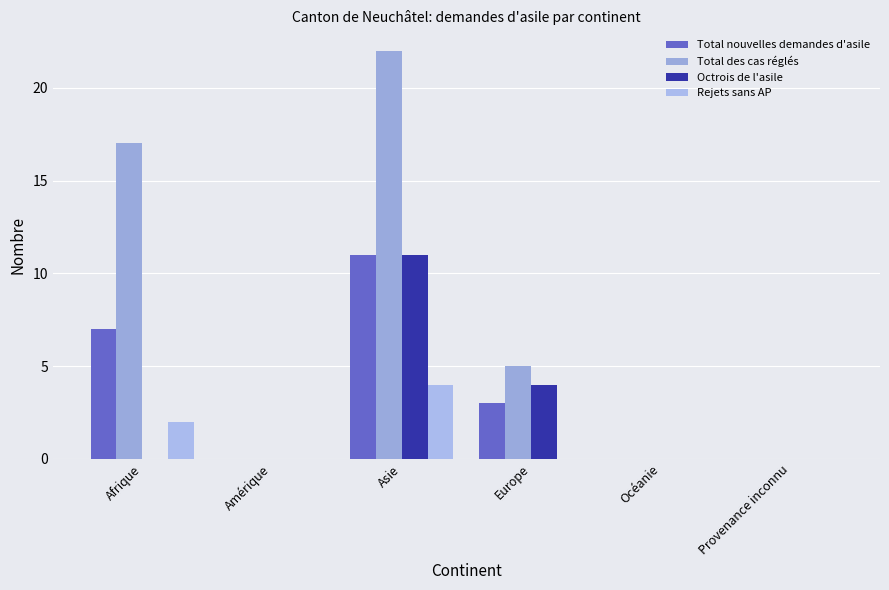

How many categories are shown in the chart?

6